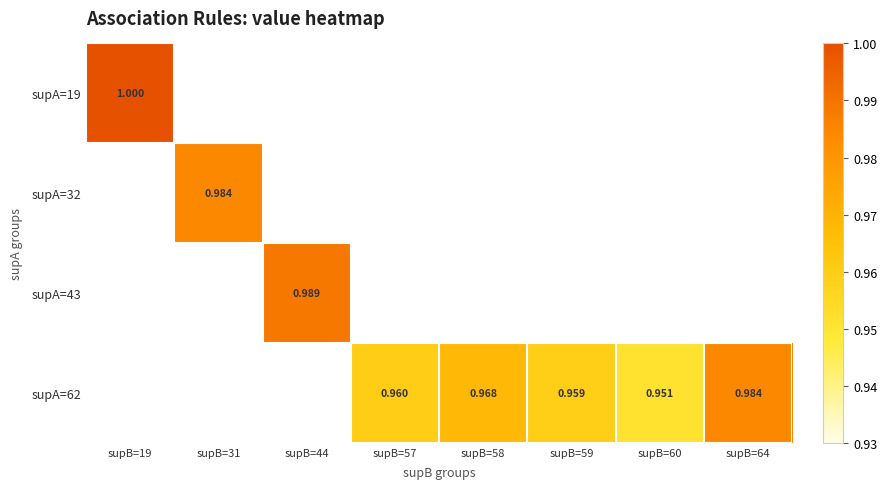

At which category does the chart reach its peak across all series?

supB=19